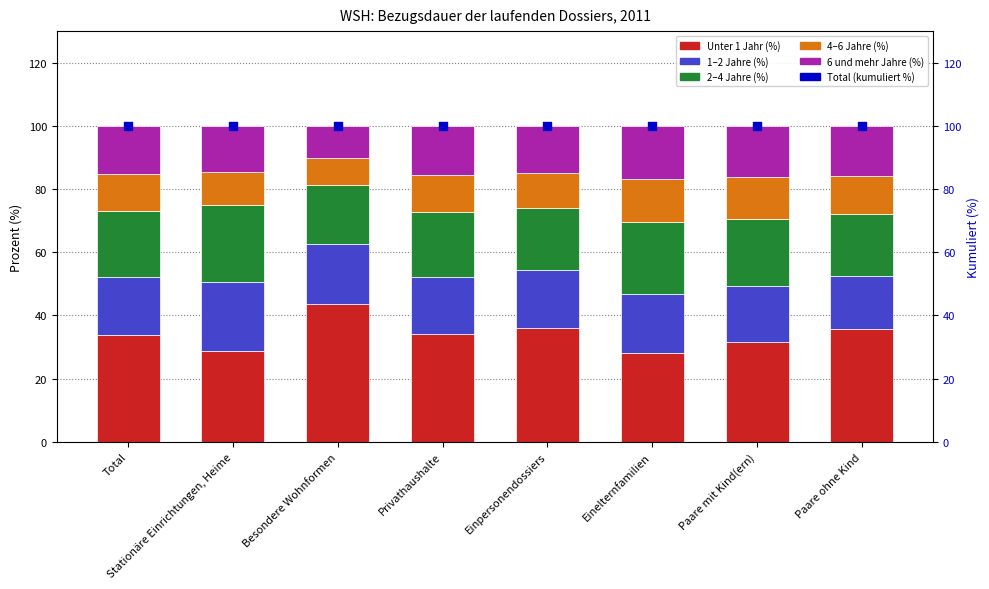

Which series contains the lowest Y value?

4–6 Jahre (%)